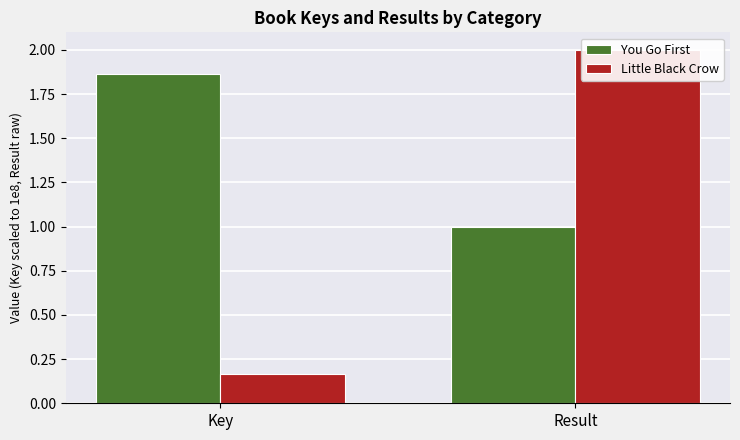

What is the total value across all series at Key?

2.0